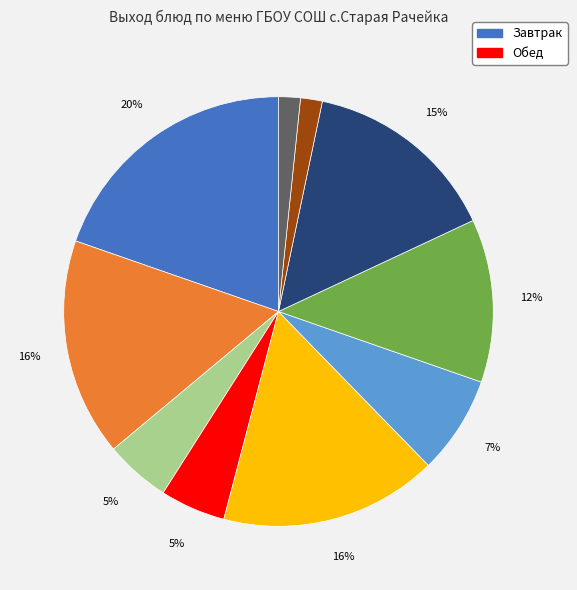

Is there a majority slice in this chart?

No